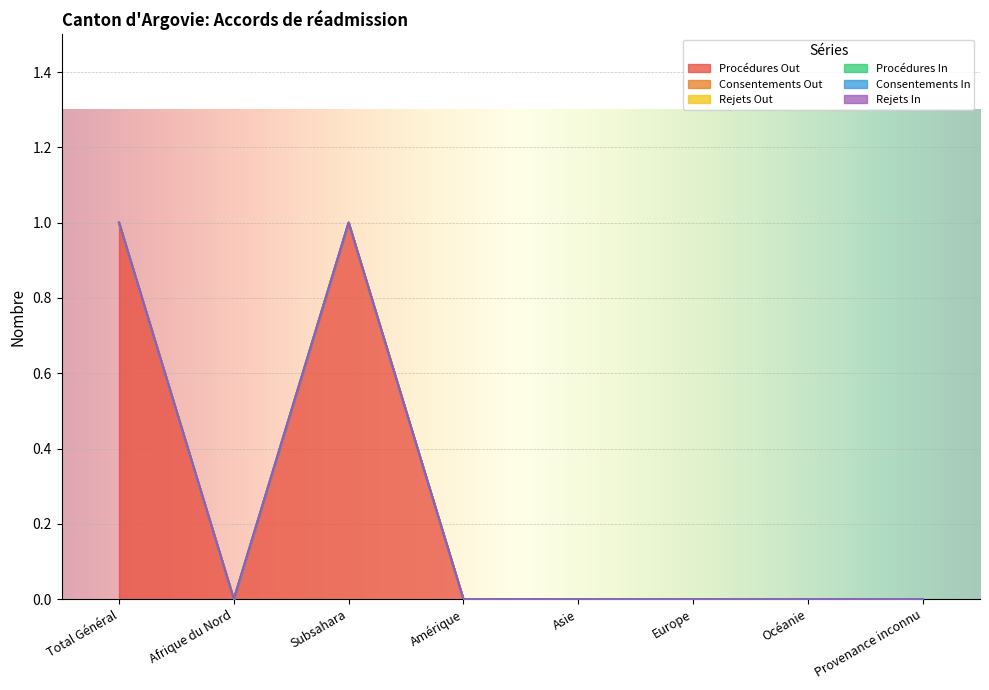

Rank the categories by Consentements In value from highest to lowest.

Total Général, Afrique du Nord, Subsahara, Amérique, Asie, Europe, Océanie, Provenance inconnu